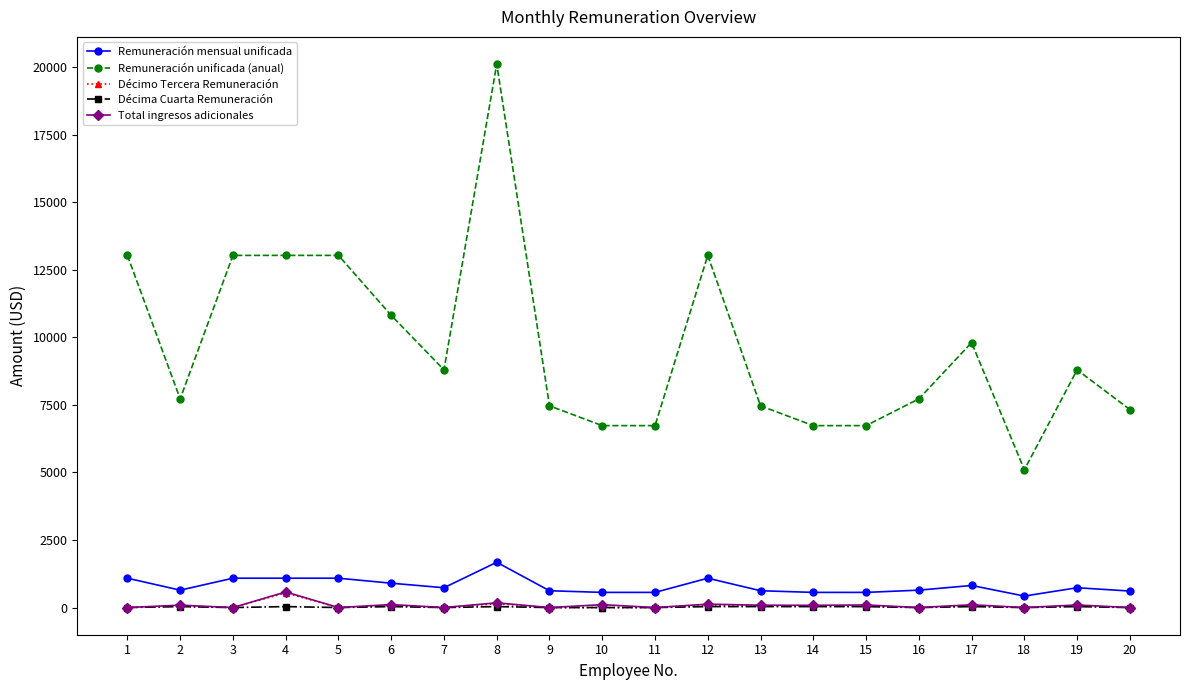

True or false: Décima Cuarta Remuneración has more than 1 points higher than both neighbors.

True